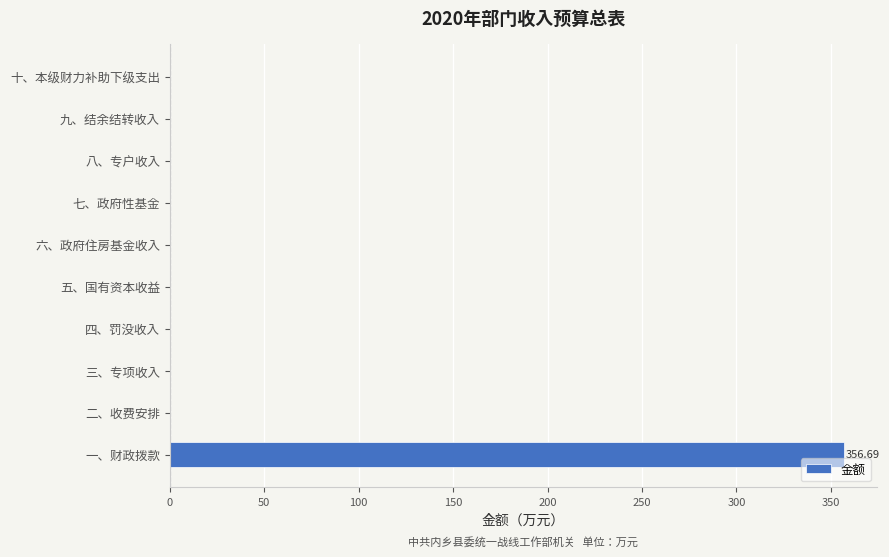

Between 一、财政拨款 and 八、专户收入, which is larger?

一、财政拨款